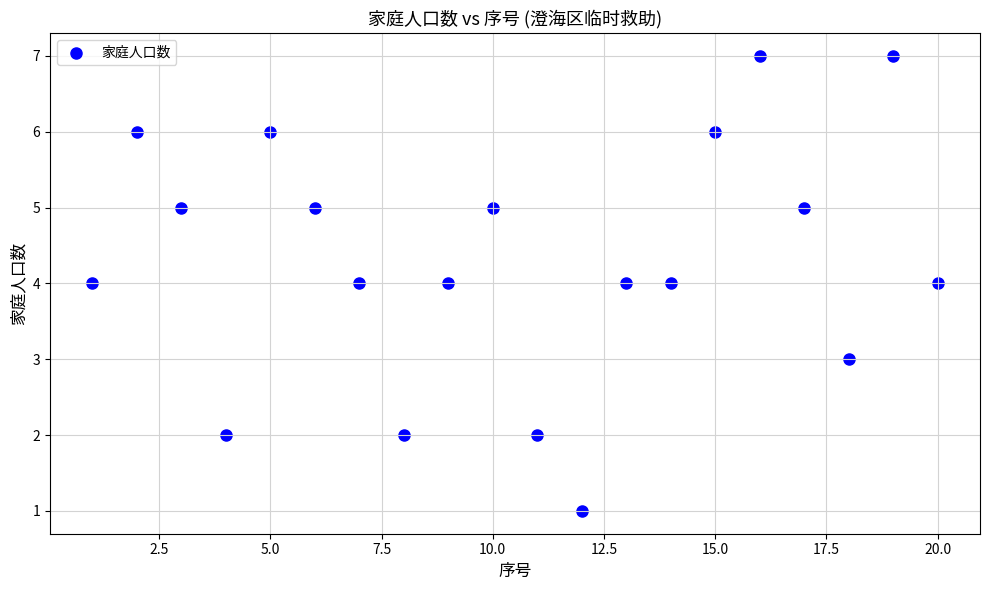

What is the range of X values (max minus min)?

19